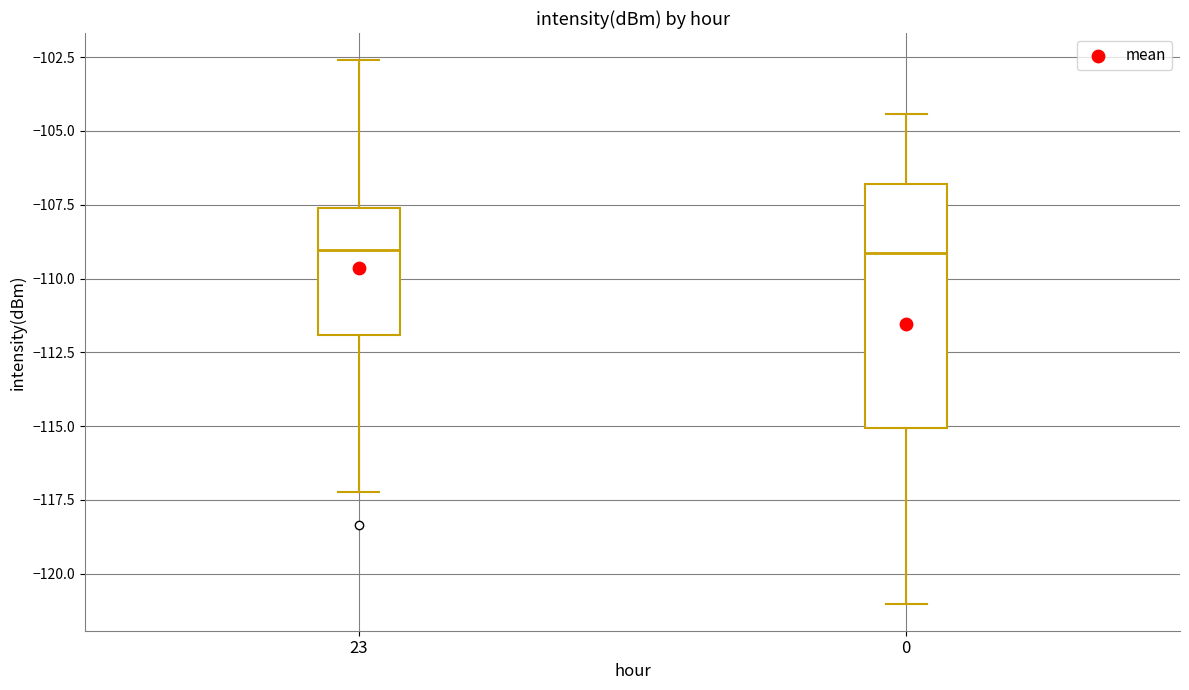

Reading left to right, read every box against the y-axis: the position of its median line, the range the box covers, and the ends of its whiskers. The values are not printed on the chart, so give them approximately, as read against the axis.

23: median -109.0, box -112.0 to -107.5, whiskers -117.0 to -102.5
0: median -109.0, box -115.0 to -107.0, whiskers -121.0 to -104.5